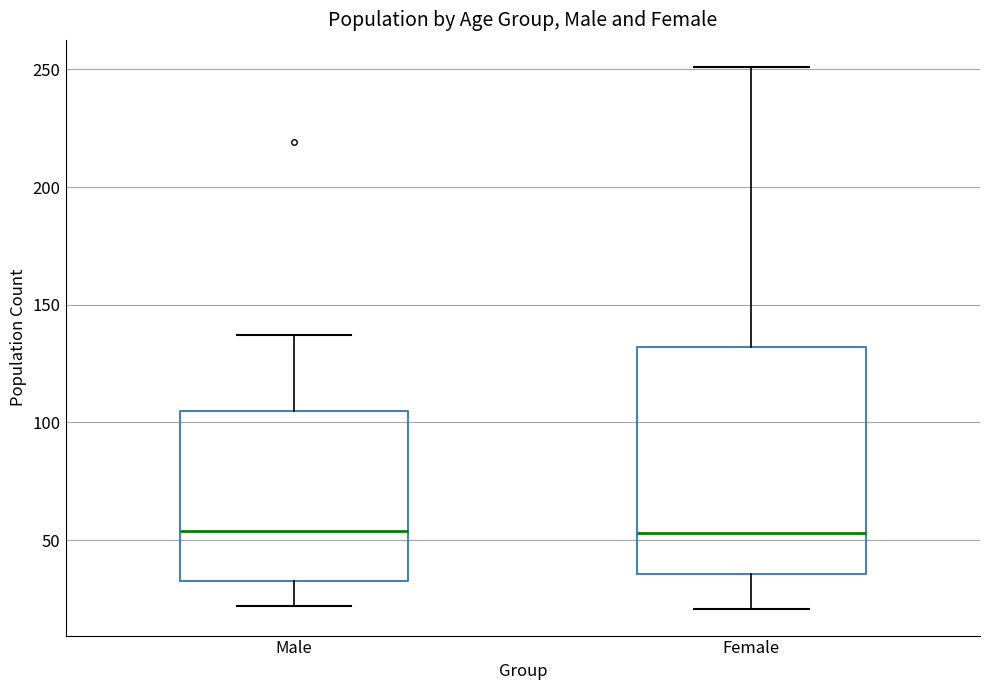

Comparing the boxes themselves (not the whiskers), which one is the tallest?

Female